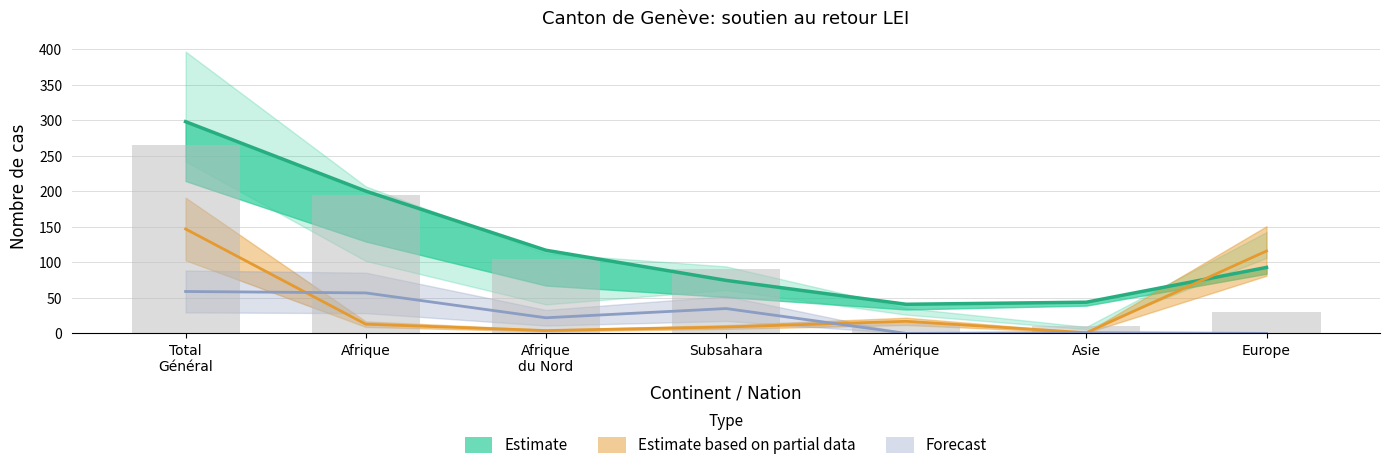

What is the sum of the values at Amérique and Afrique
du Nord?

120